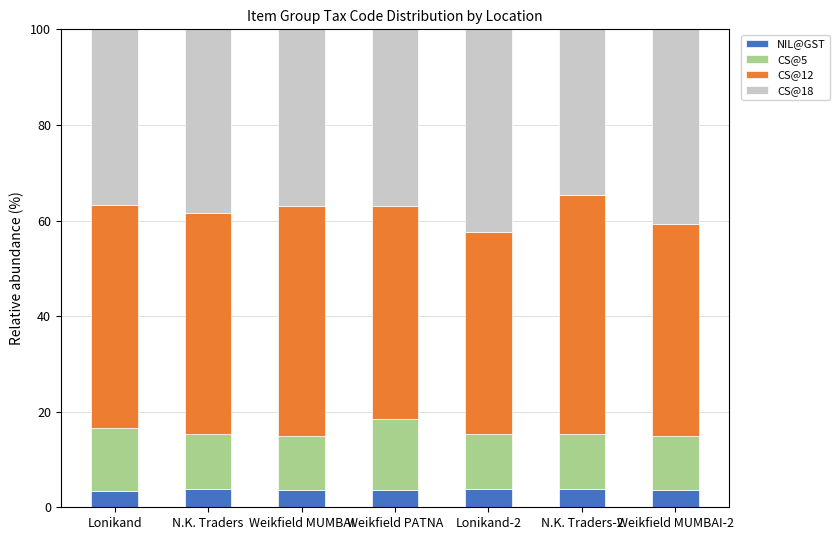

The NIL@GST series shows 3.3 at Lonikand. True or false?

True